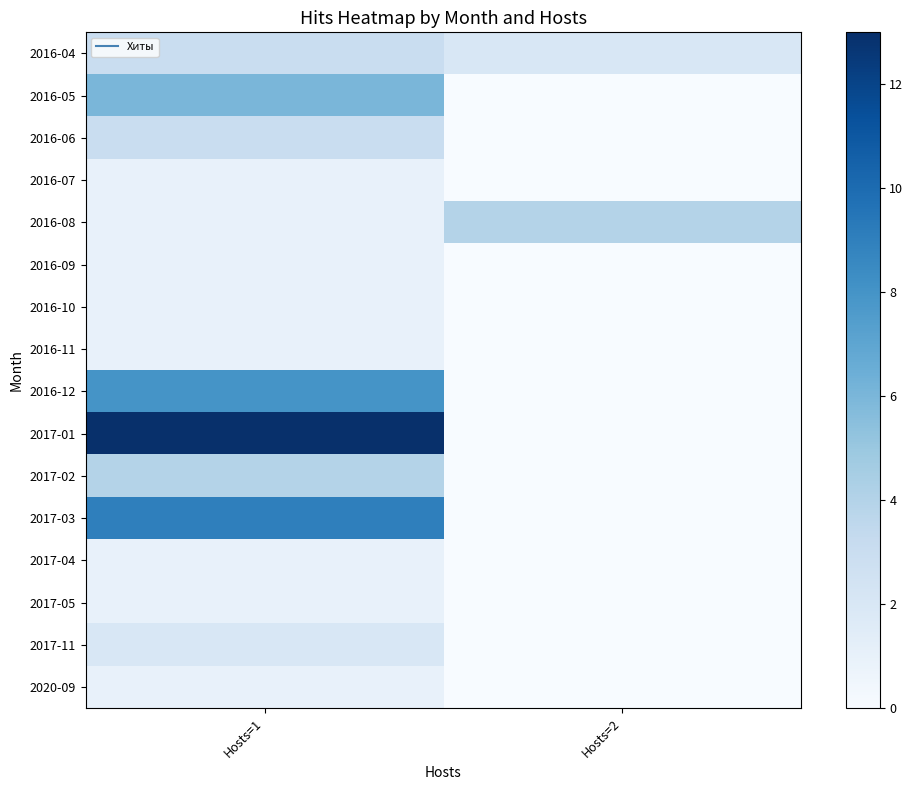

What is the difference between the highest and lowest values at Hosts=2?

4